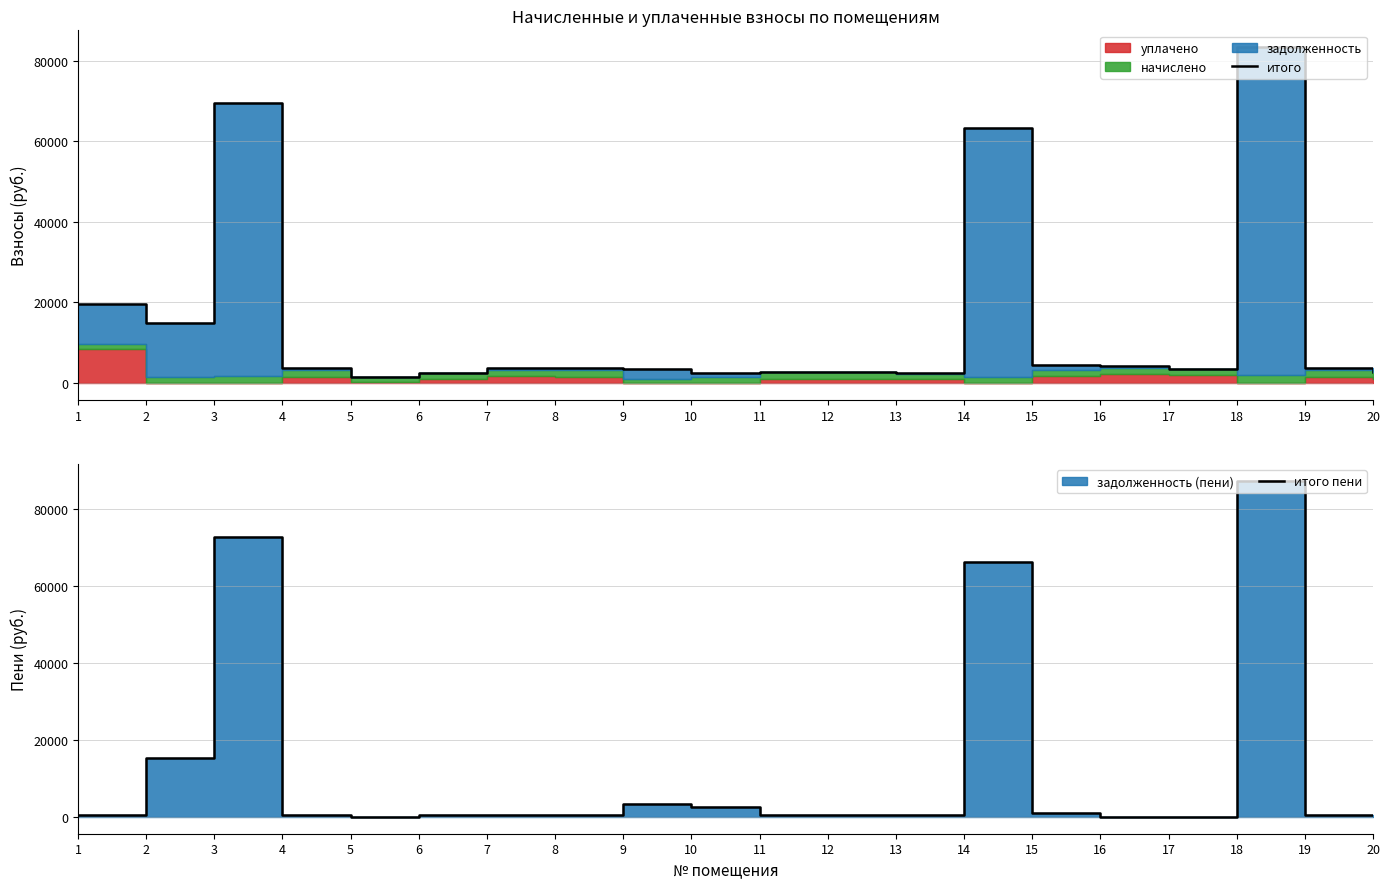

Rank the categories by итого value from highest to lowest.

18, 3, 14, 1, 2, 15, 16, 7, 19, 8, 4, 17, 9, 11, 12, 20, 13, 6, 10, 5